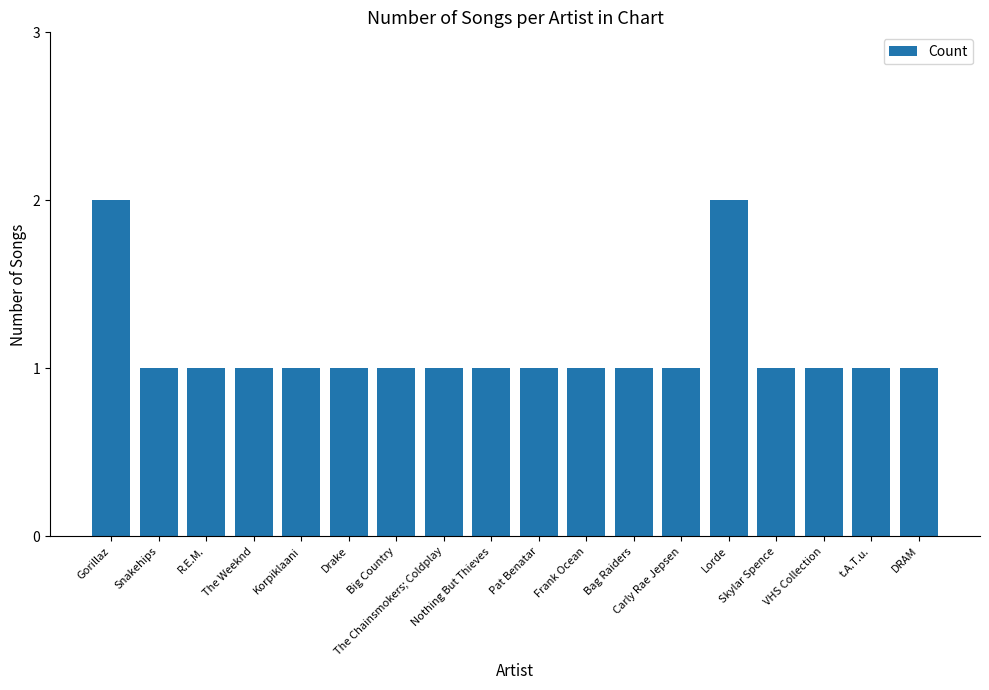

How many bars are there in total?

18